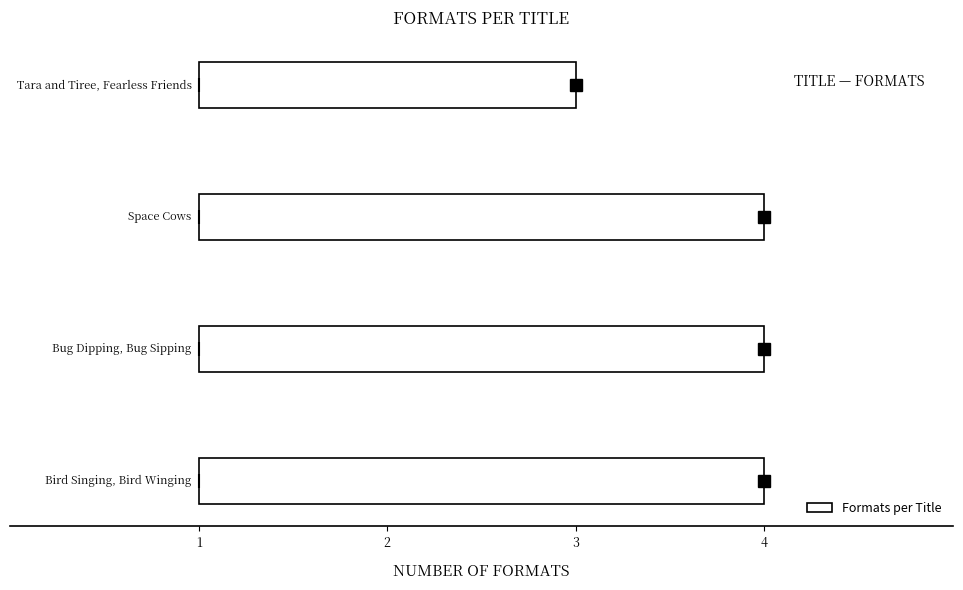

Are the bars horizontal?

Yes